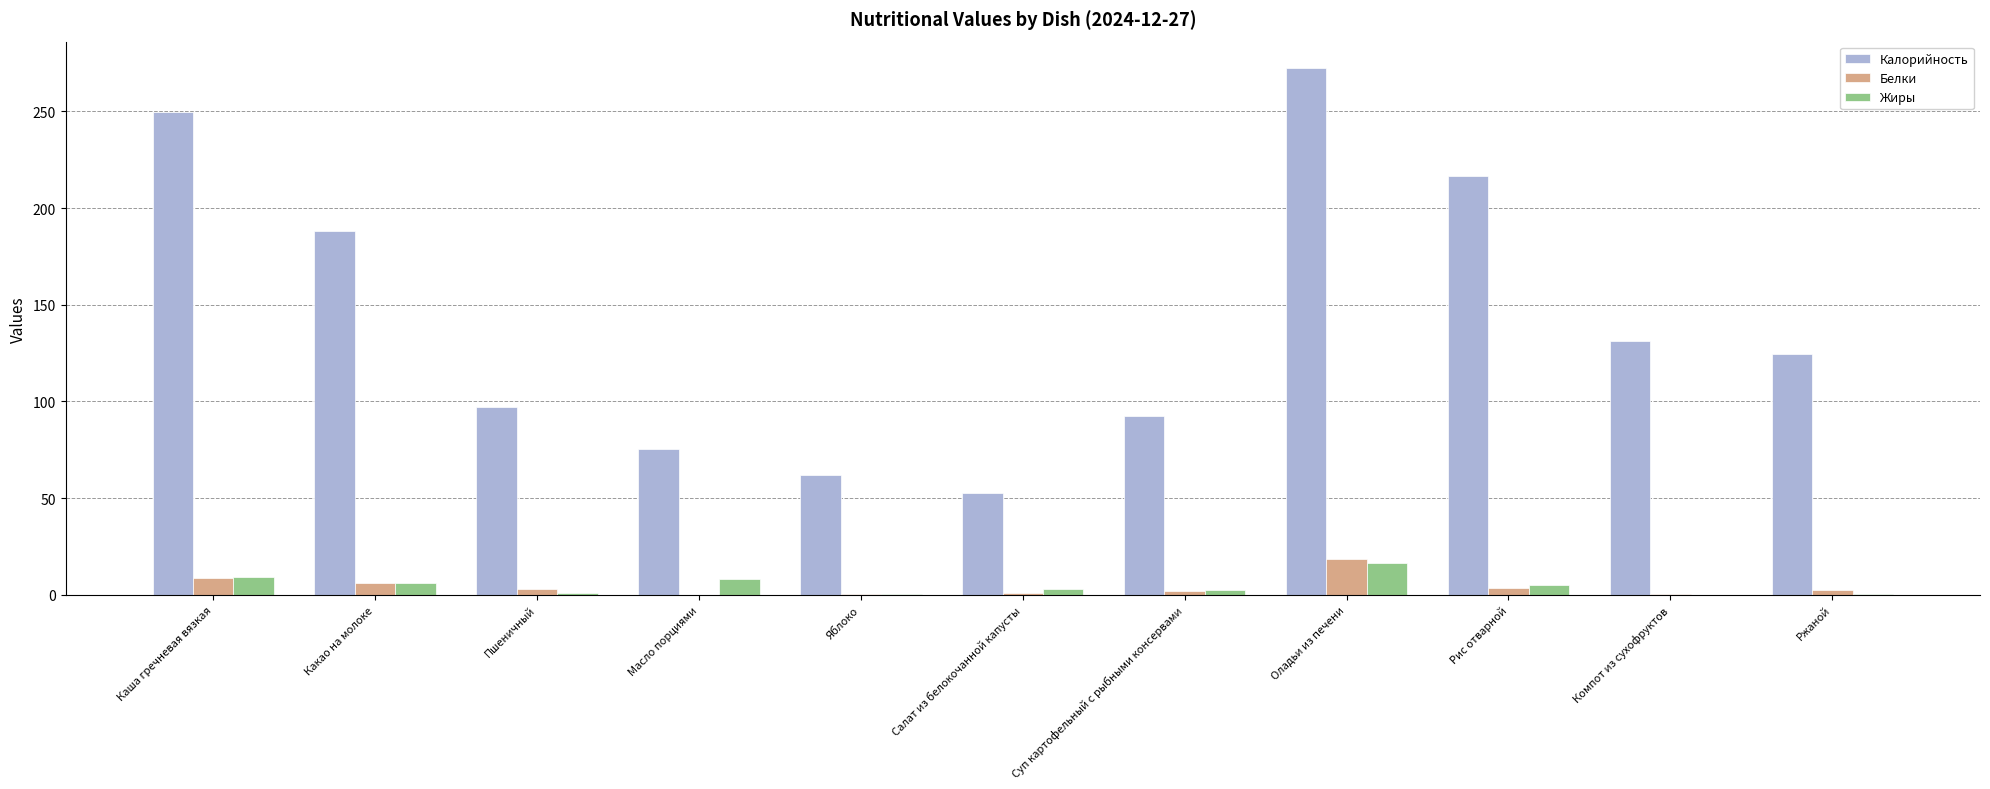

What is the sum of all Белки values?

46.3